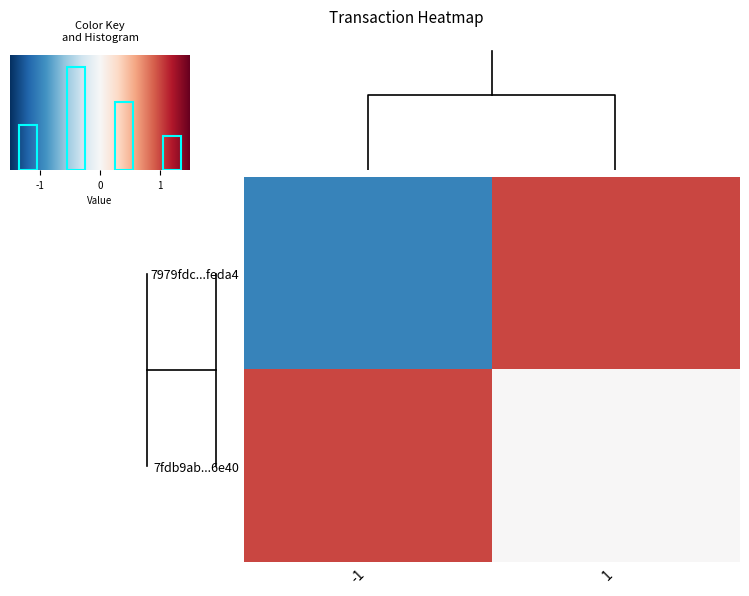

What value does the 7fdb9ab27e9db8f12e3d4dc6d7b1e49af8c6e40 series have at 0?

1